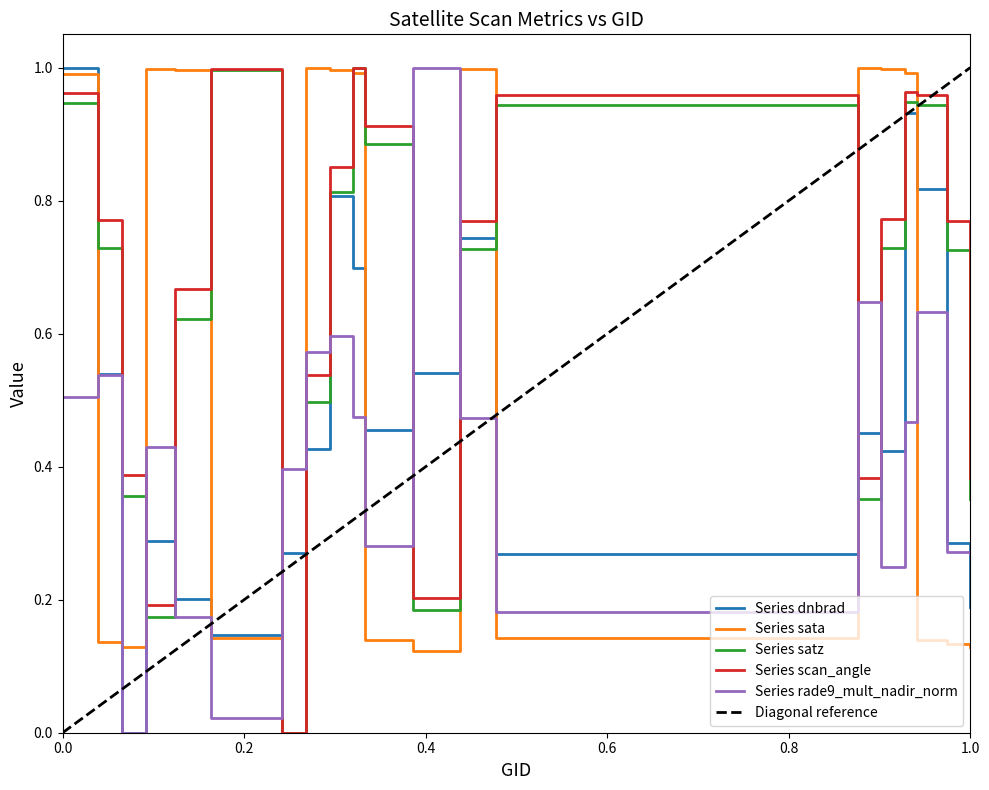

How many interior local valleys does the rade9_mult_nadir_norm series have?

5